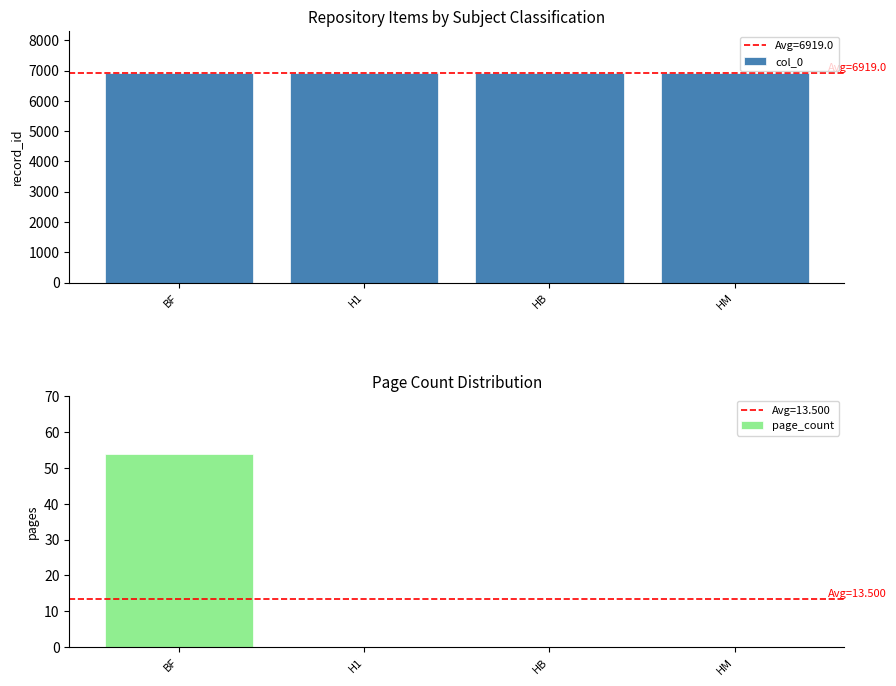

At which category is the sum across all series the highest?

BF